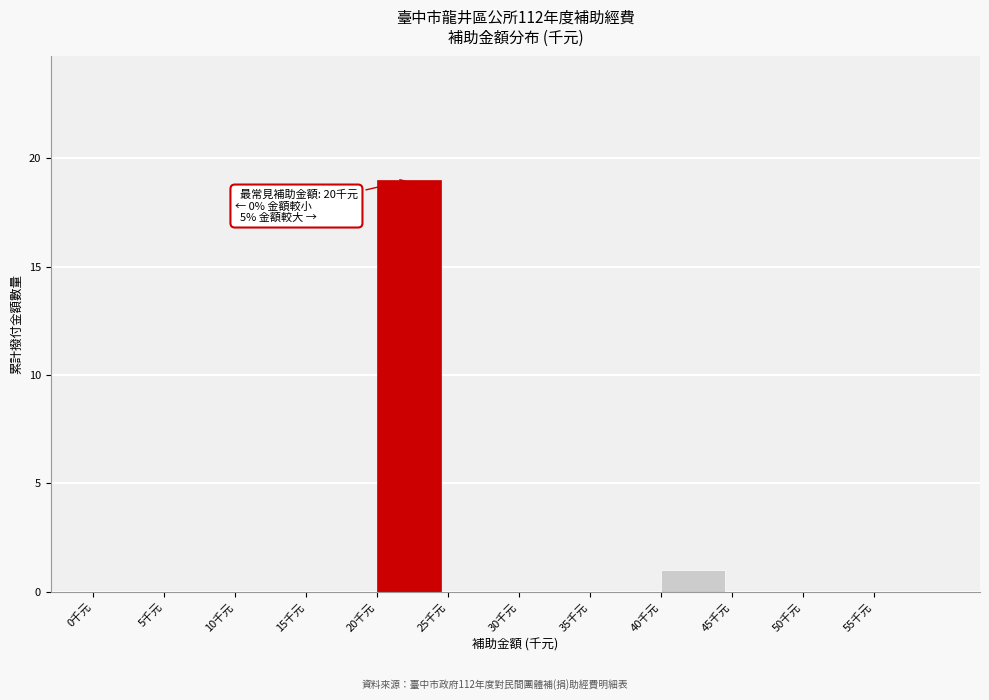

Over which range of the x-axis is the bar tallest?

20 to 25